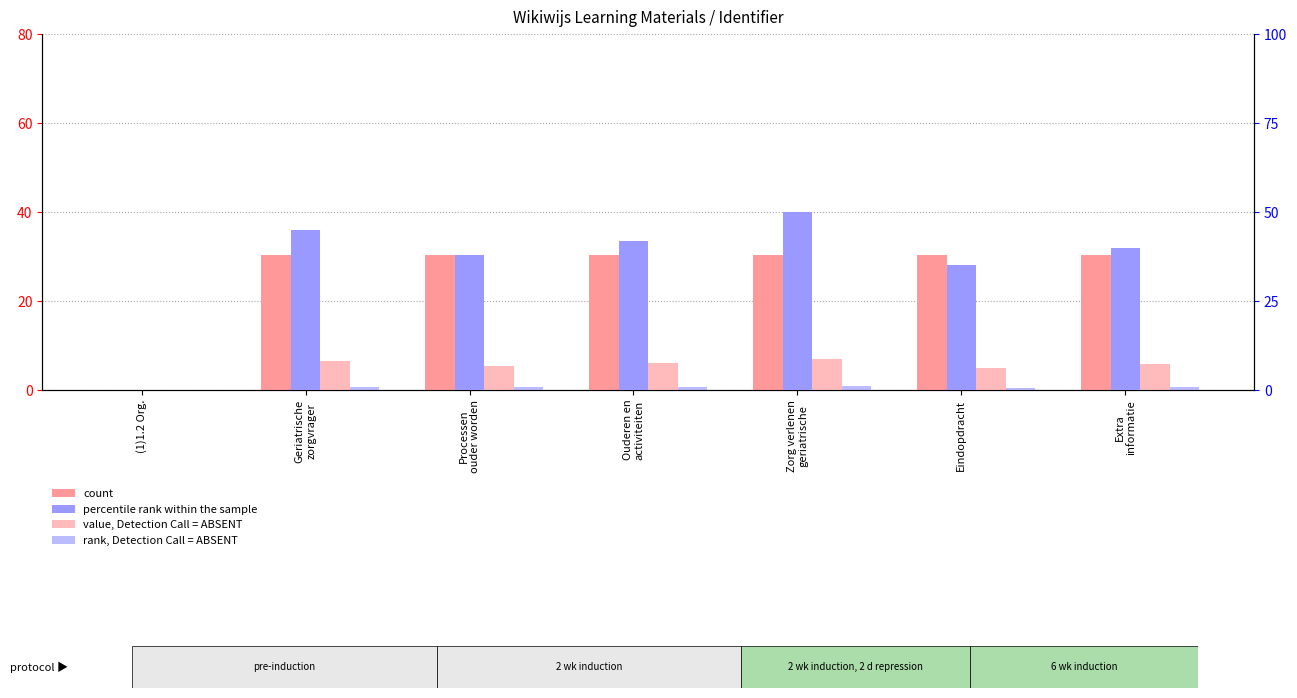

Does the chart contain stacked bars?

No